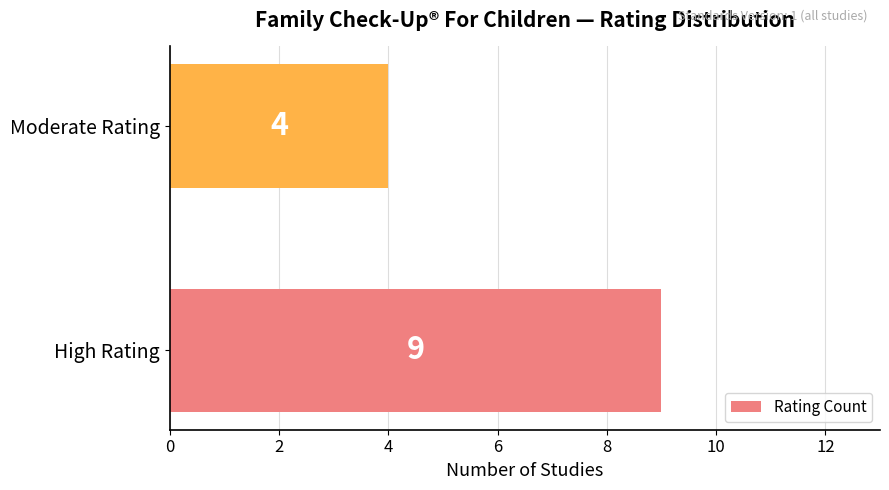

List the labels in order of value, smallest first.

Moderate Rating, High Rating